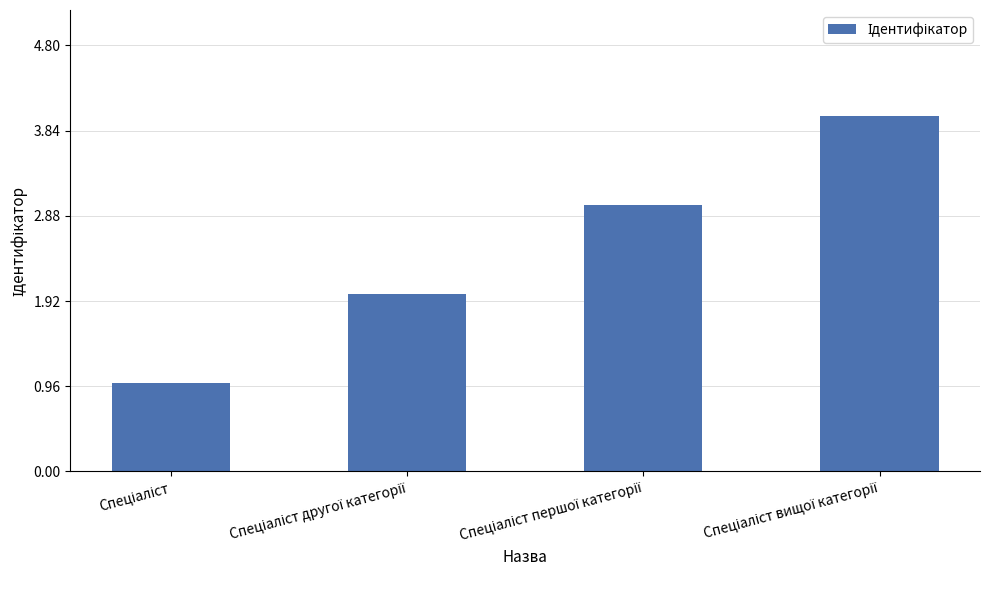

What is the sum of all values?

10